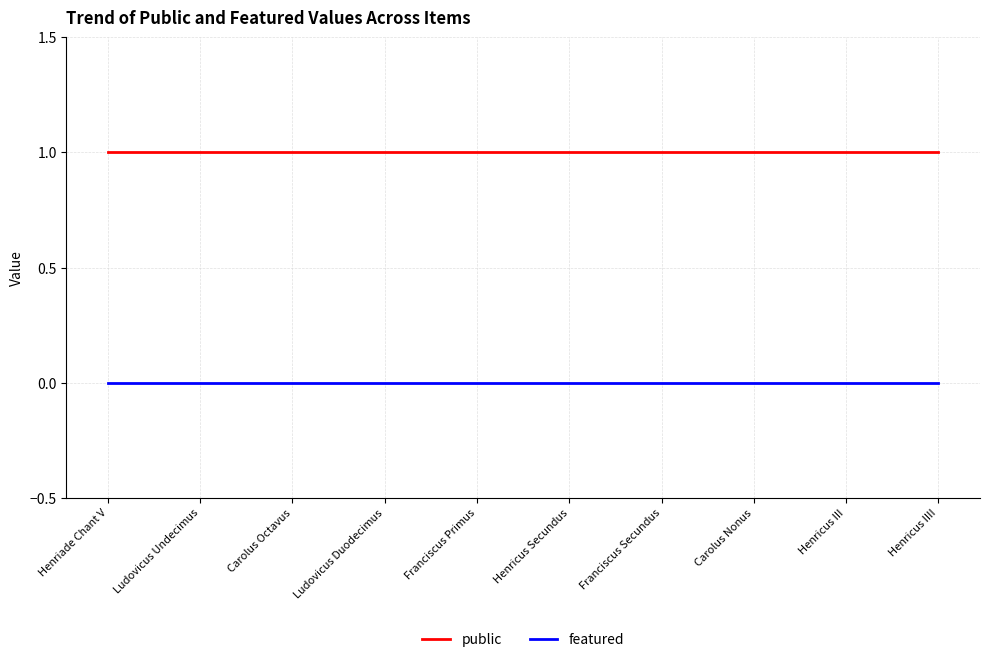

Which series has the largest total across all categories?

public